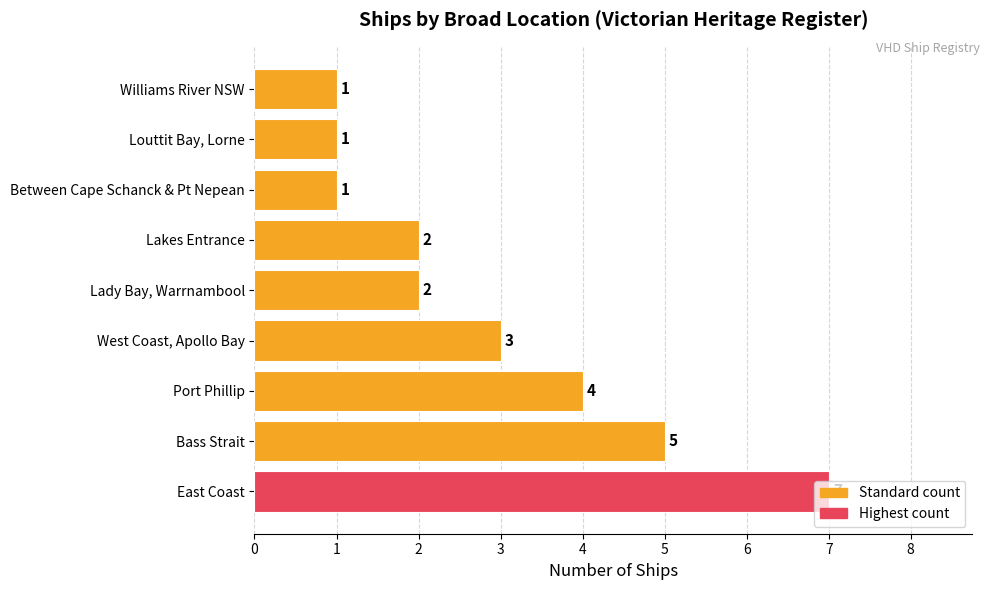

Count the number of categories in the chart.

9